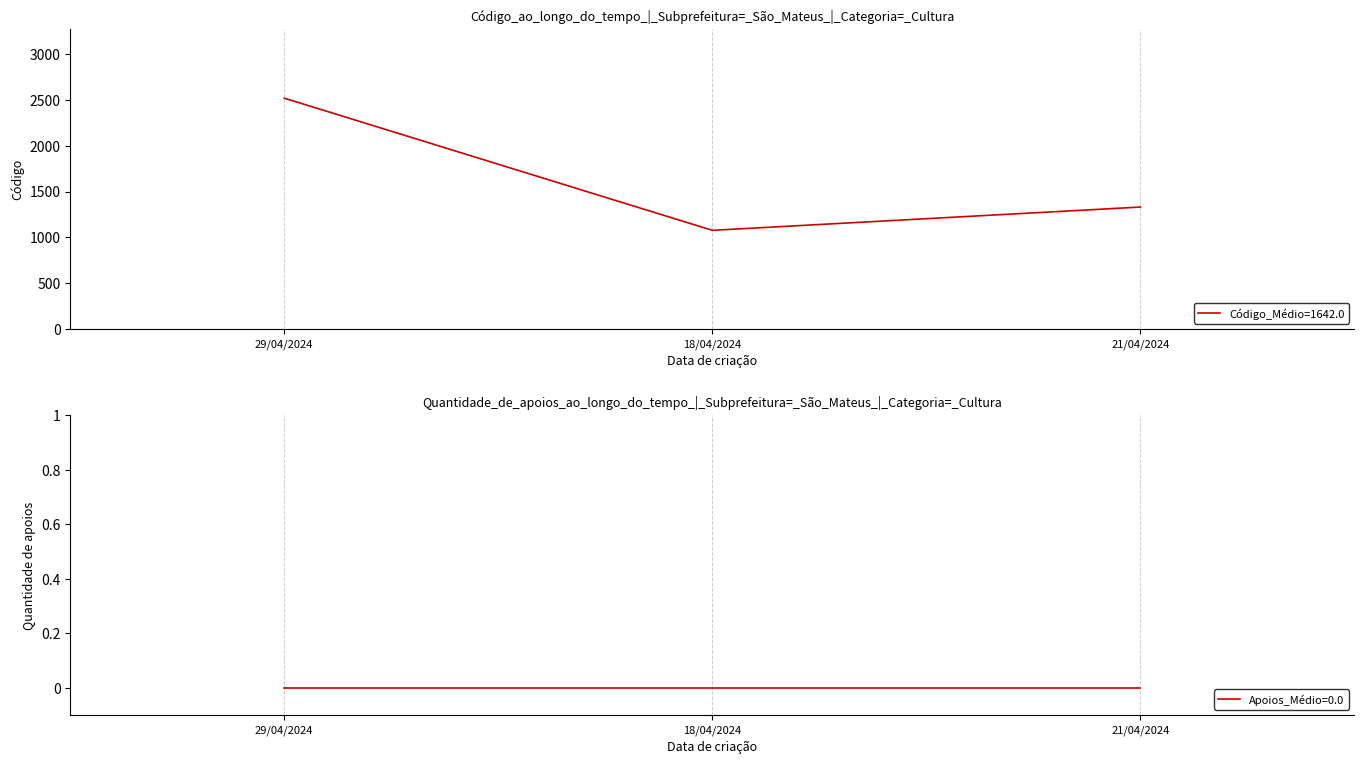

At which label is the value closest to 1797?

21/04/2024